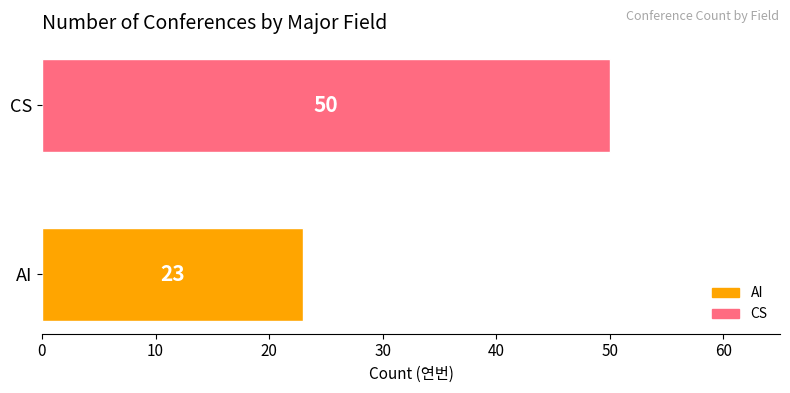

Which label corresponds to the largest value in the chart?

CS